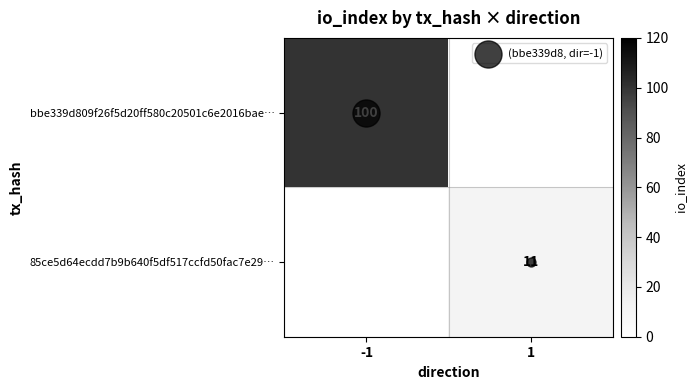

List the series in order of their overall mean, lowest first.

85ce5d64ecdd7b9b640f5df517ccfd50fac7e29…, bbe339d809f26f5d20ff580c20501c6e2016bae…